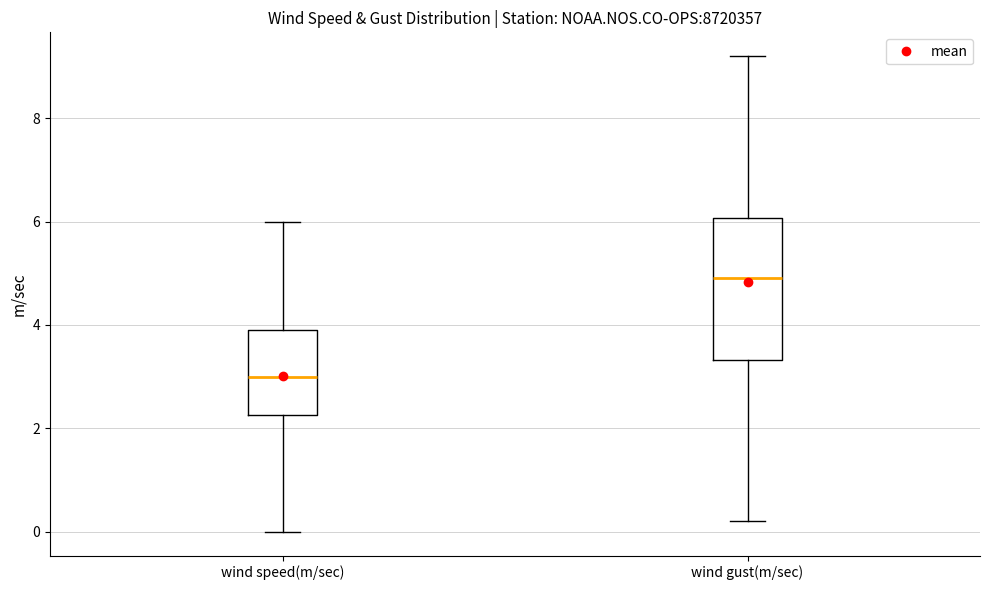

Reading left to right, read every box against the y-axis: the position of its median line, the range the box covers, and the ends of its whiskers. The values are not printed on the chart, so give them approximately, as read against the axis.

wind speed(m/sec): median 3.0, box 2.2 to 4.0, whiskers 0.0 to 6.0
wind gust(m/sec): median 5.0, box 3.4 to 6.0, whiskers 0.2 to 9.2